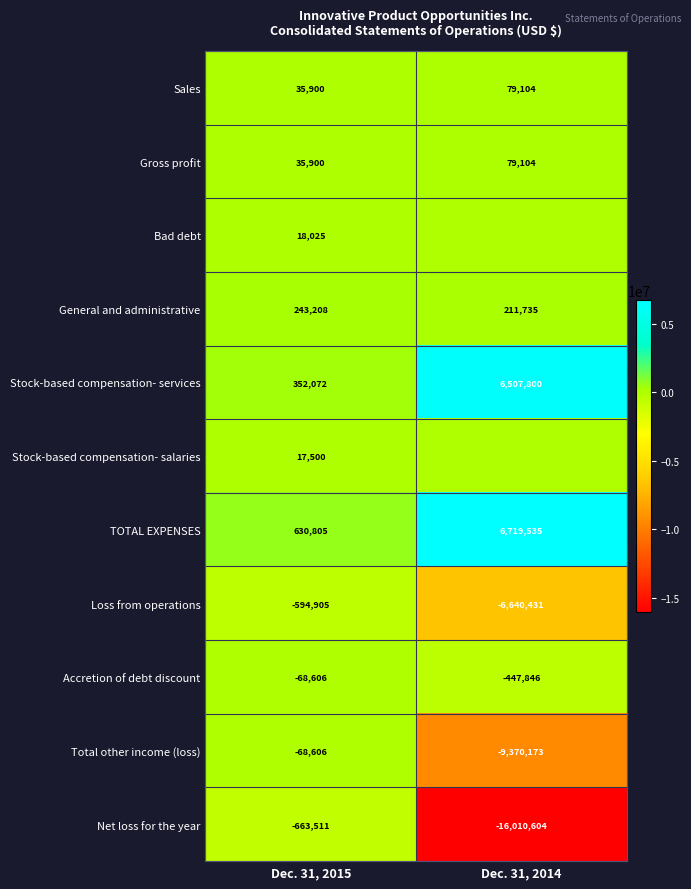

True or false: Sales has a value of 23130 at Dec. 31, 2015.

False